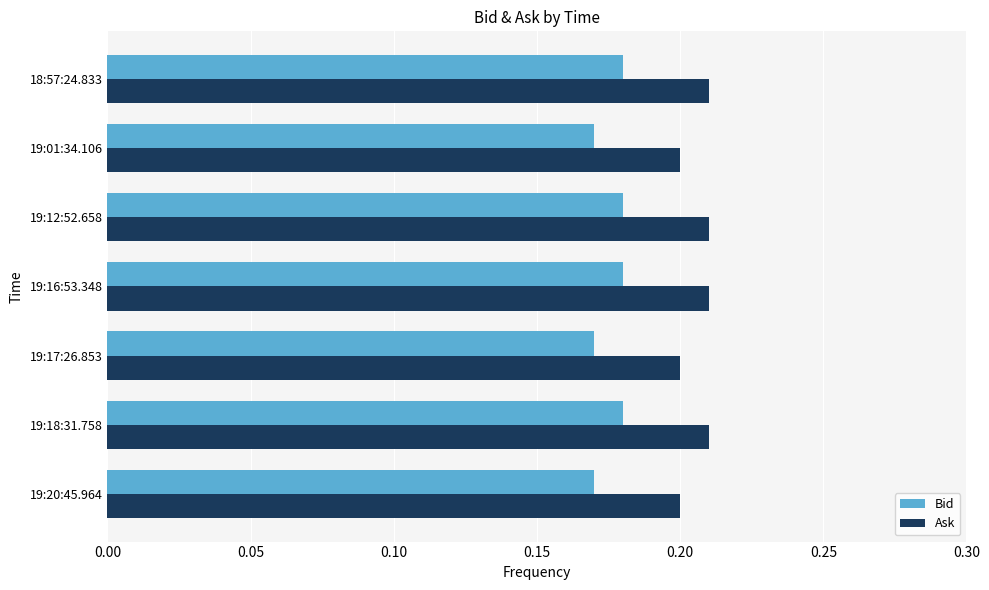

Is it true that Ask equals 0.1 at 19:16:53.348?

False